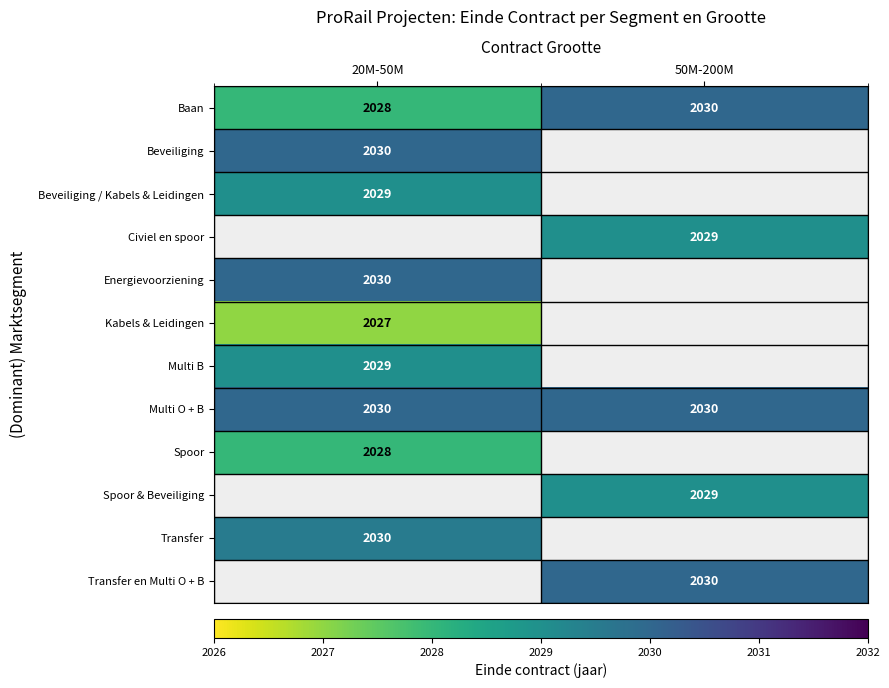

Between 20M-50M and 50M-200M, which is larger?

50M-200M